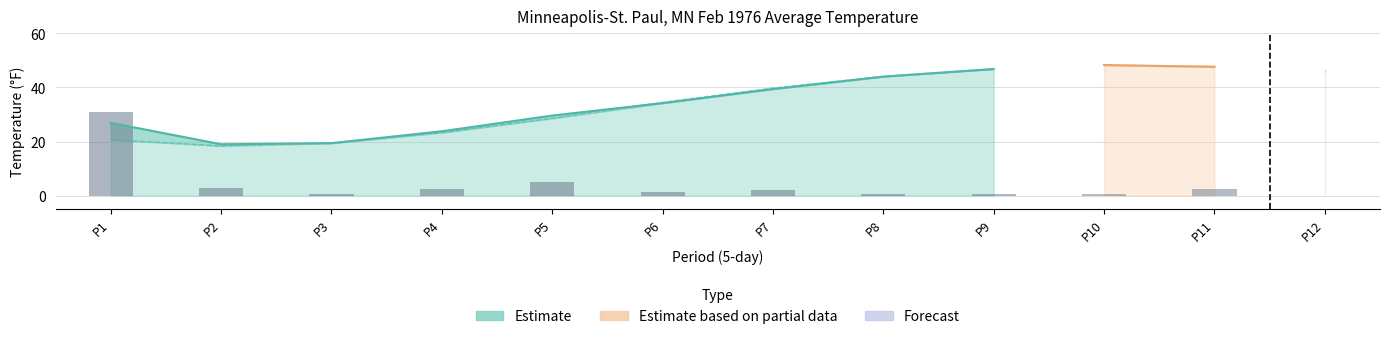

Which label corresponds to the smallest value in the chart?

12